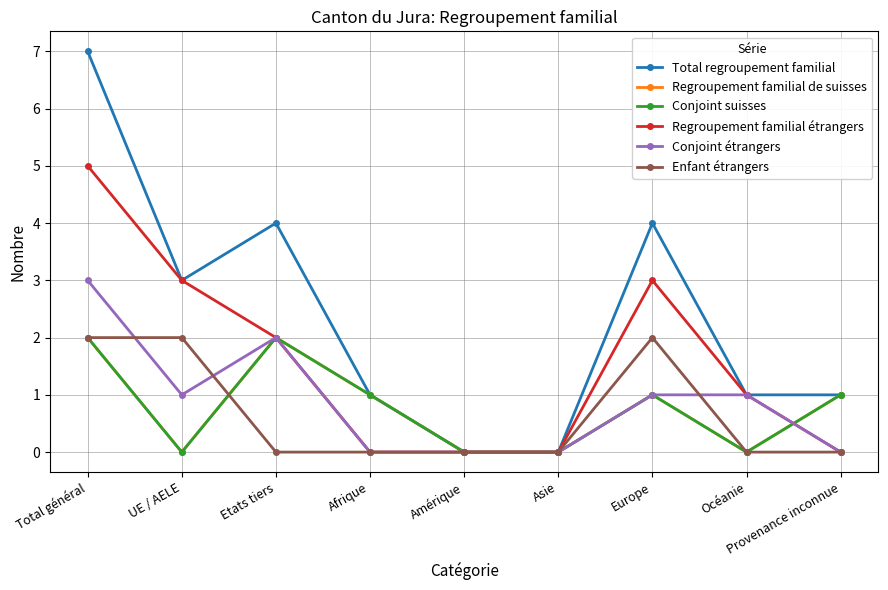

True or false: Total regroupement familial and Conjoint étrangers intersect in this chart.

False